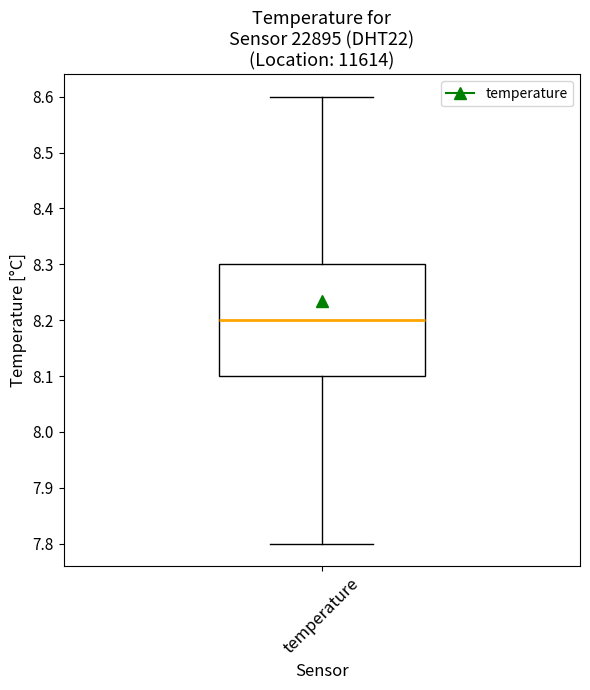

Transcribe this box plot: give where the median line is, the range the box spans, and where the two whiskers end, as read against the y-axis. The values are not printed on the chart, so give them approximately, as read against the axis.

median 8.2, box 8.1 to 8.3, whiskers 7.8 to 8.6